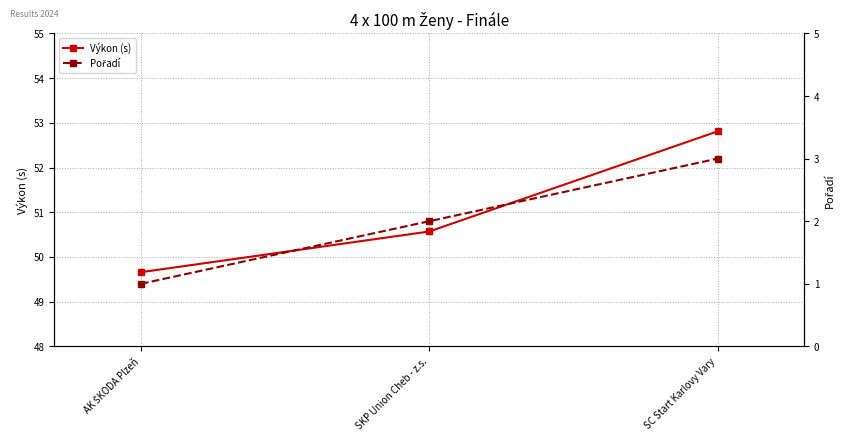

Does the chart display data point markers on the line(s)?

Yes